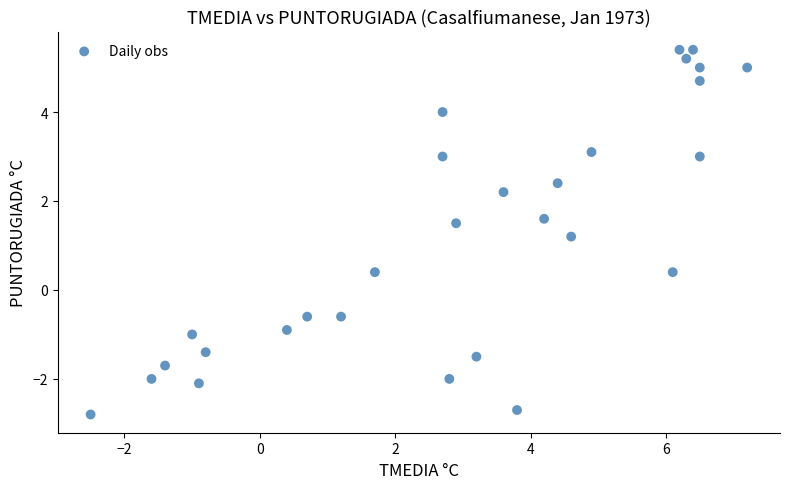

What is the range of X values (max minus min)?

9.7